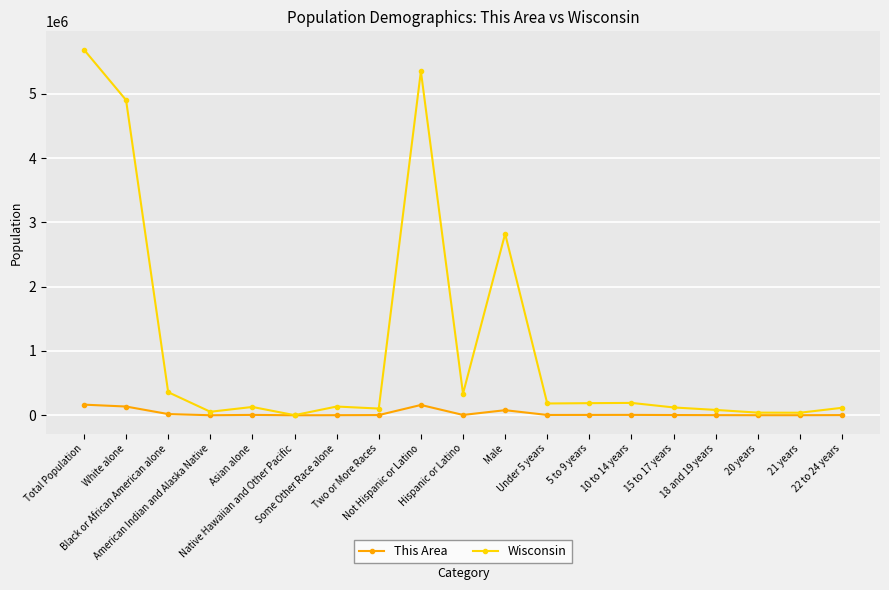

List the series in order of their overall mean, highest first.

Wisconsin, This Area